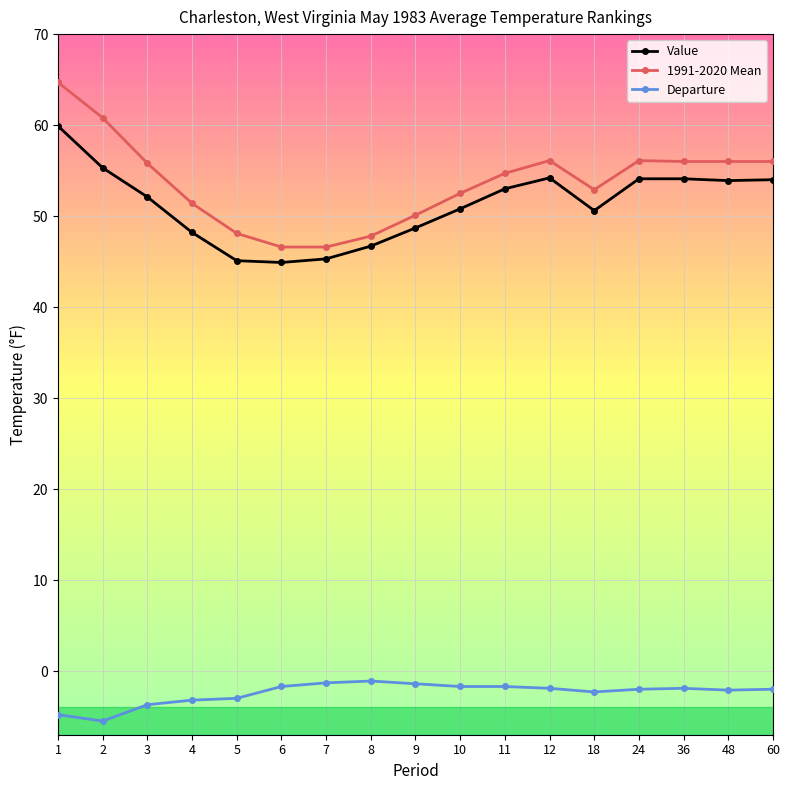

At how many categories does at least one series exceed 35?

17